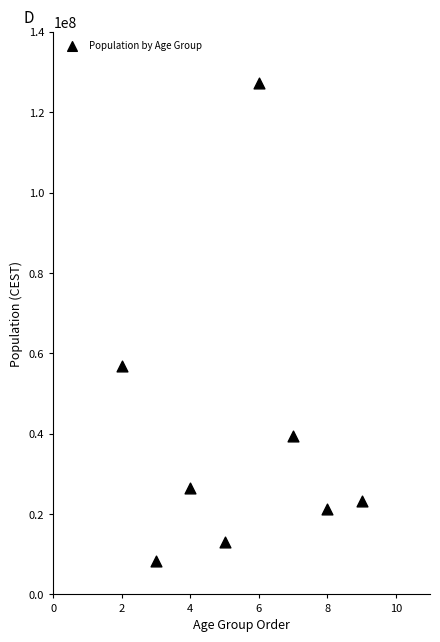

What Y value in the scatter plot is closest to 67890580?

56941965